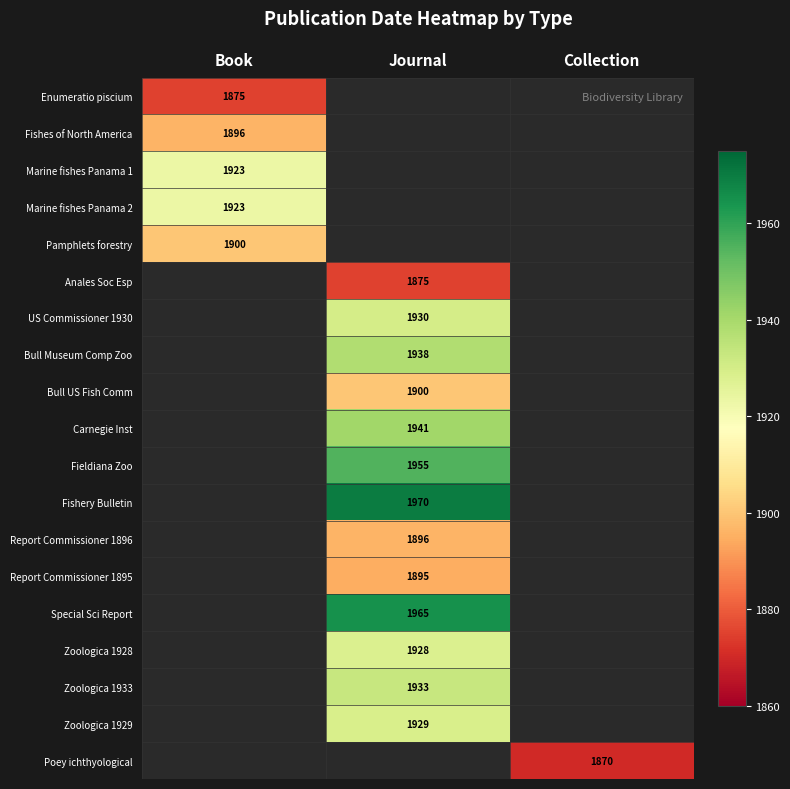

True or false: Fishes of North America has a value of 969 at Book.

False